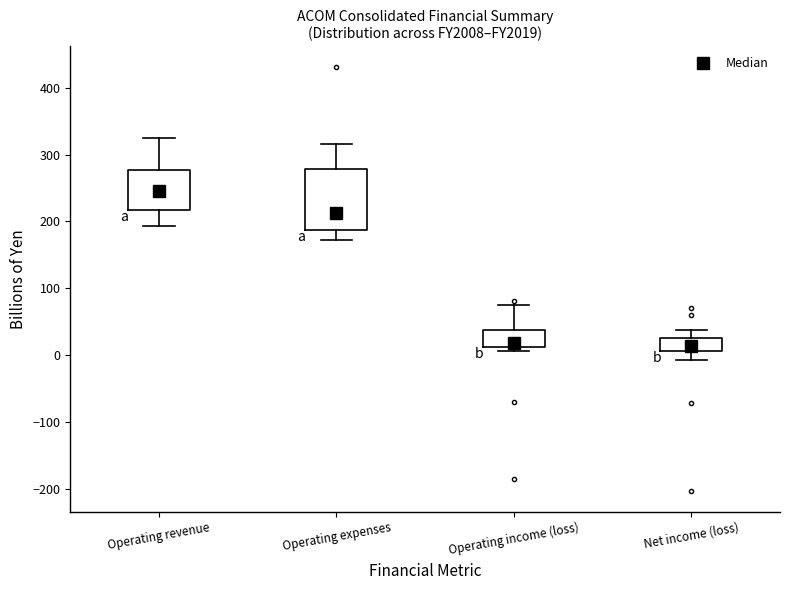

Reading left to right, read every box against the y-axis: the position of its median line, the range the box covers, and the ends of its whiskers. The values are not printed on the chart, so give them approximately, as read against the axis.

Operating revenue: median 250, box 220 to 280, whiskers 190 to 320
Operating expenses: median 210, box 190 to 280, whiskers 170 to 320
Operating income (loss): median 20, box 10 to 40, whiskers 10 (just below the box's lower edge) to 80
Net income (loss): median 10 (inside the box), box 10 to 30, whiskers -10 to 40